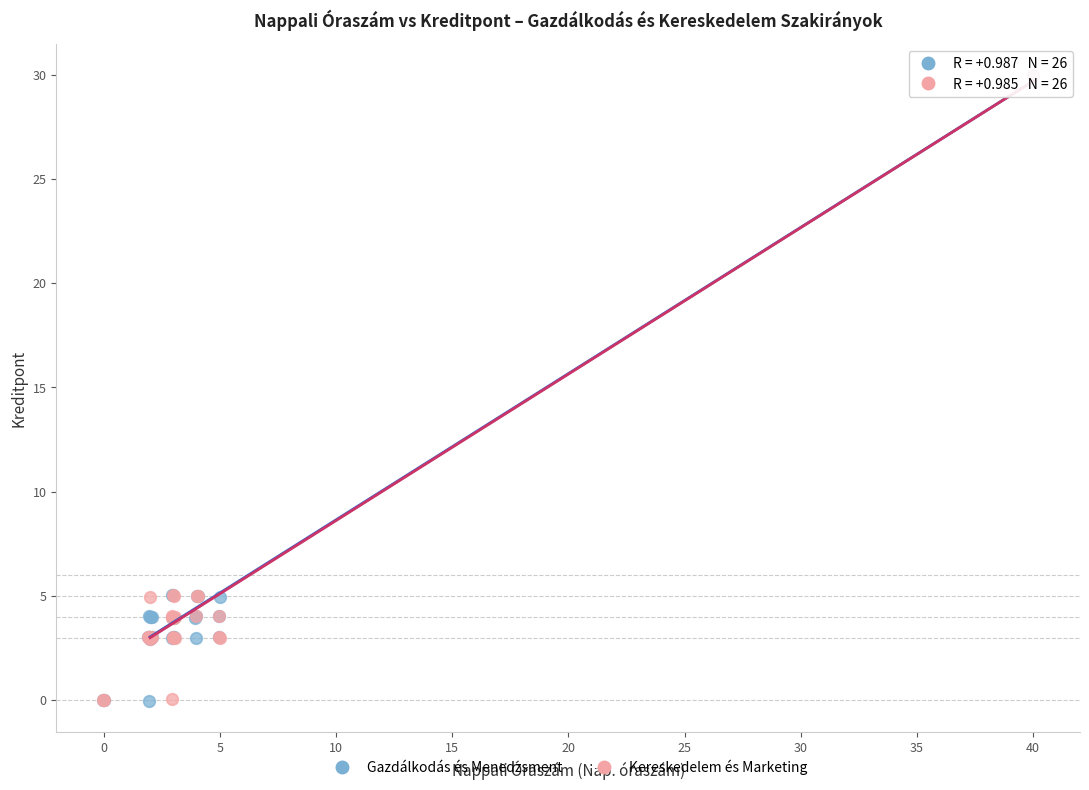

What are all the series names shown in the legend?

Gazdálkodás és Menedzsment, Kereskedelem és Marketing